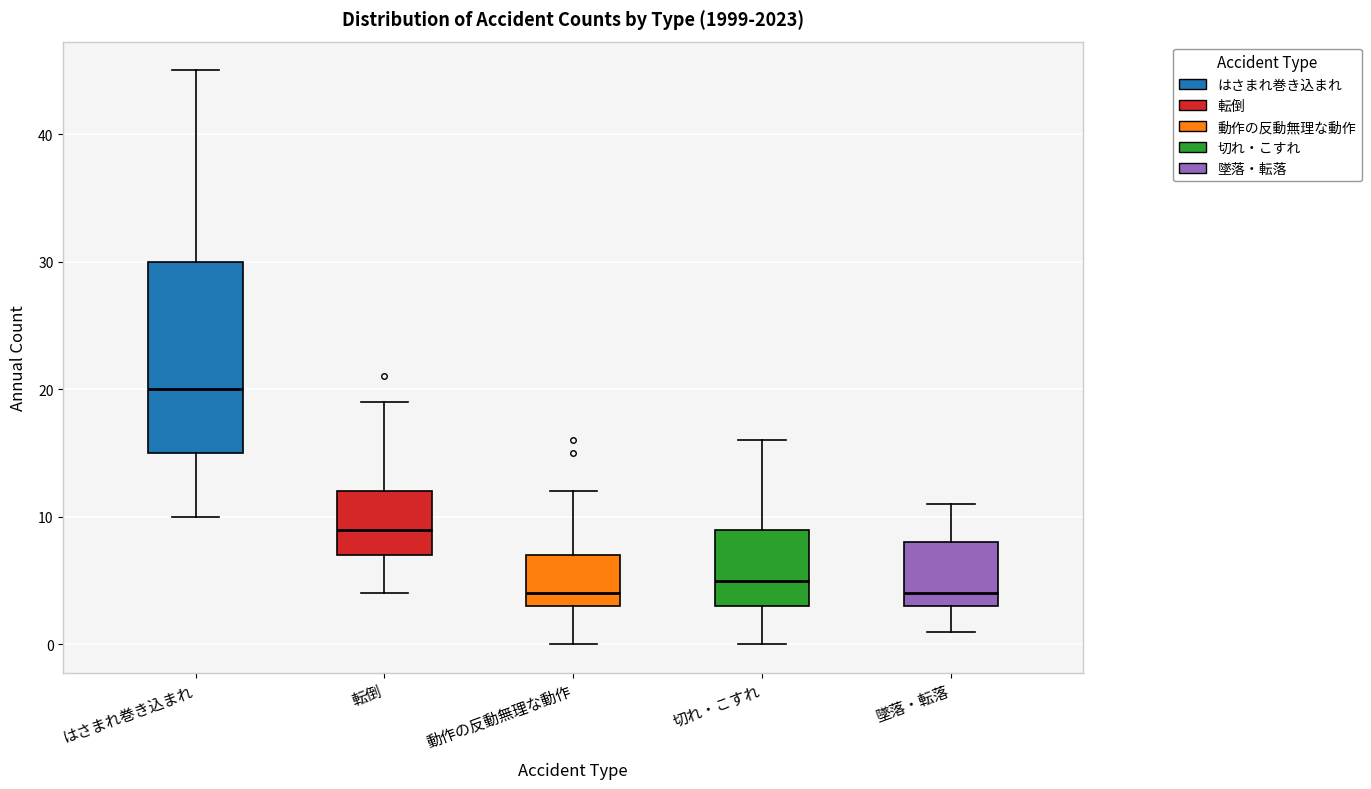

Comparing the boxes themselves (not the whiskers), which one is the tallest?

はさまれ巻き込まれ